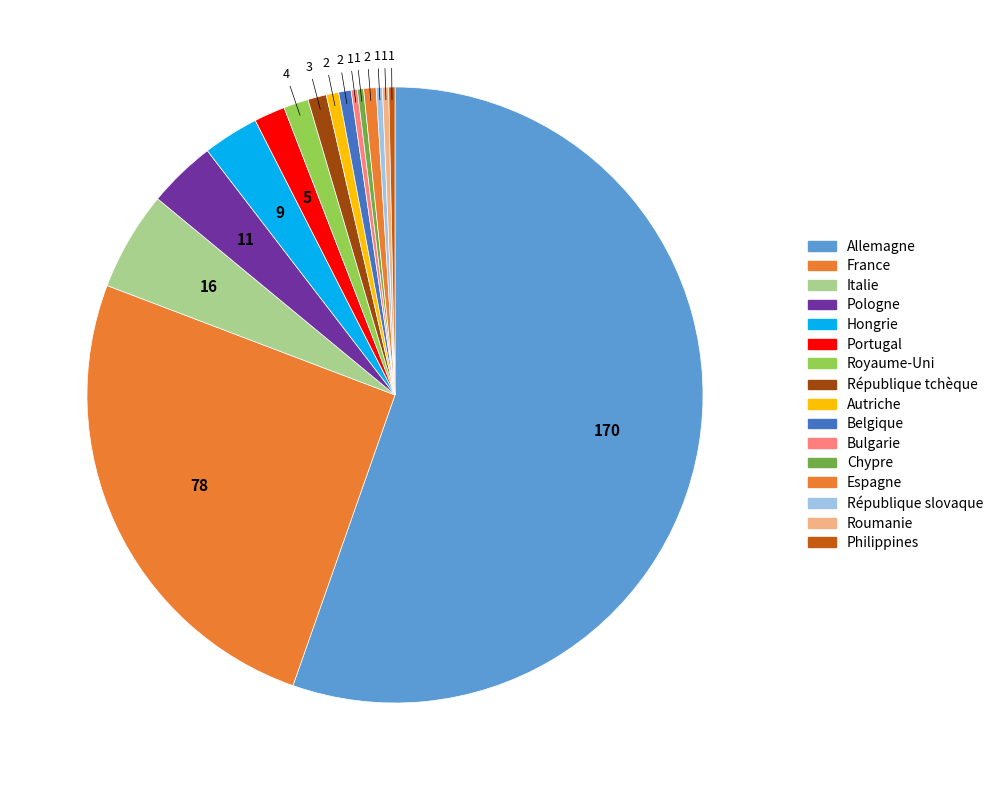

How many slices are in this pie chart?

16